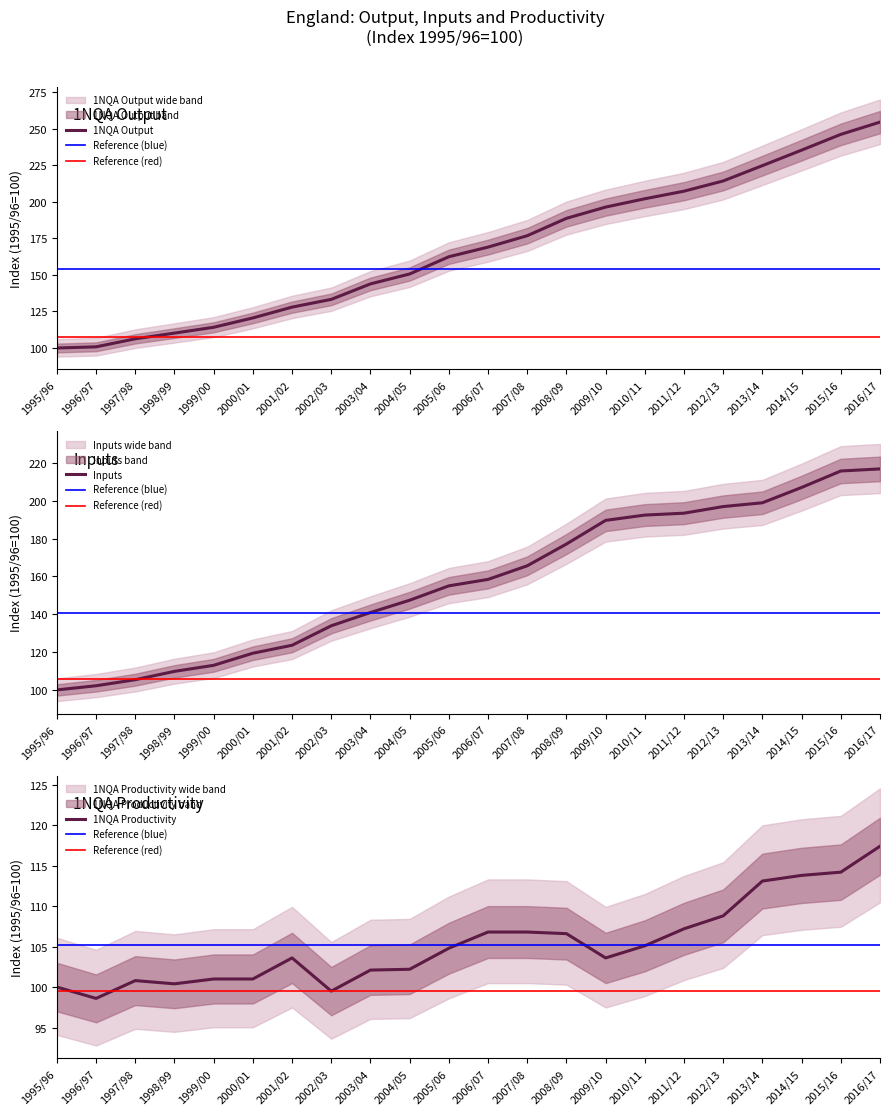

Count the number of categories in the chart.

22